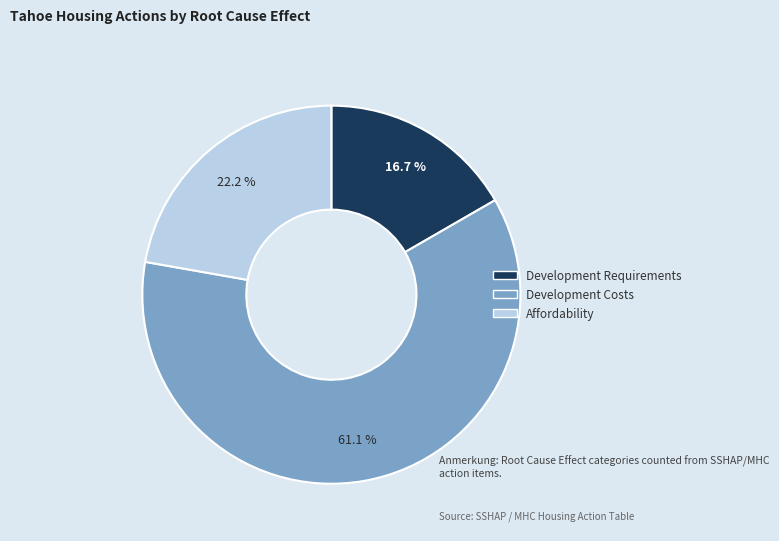

True or false: Affordability accounts for 15% of the total.

False